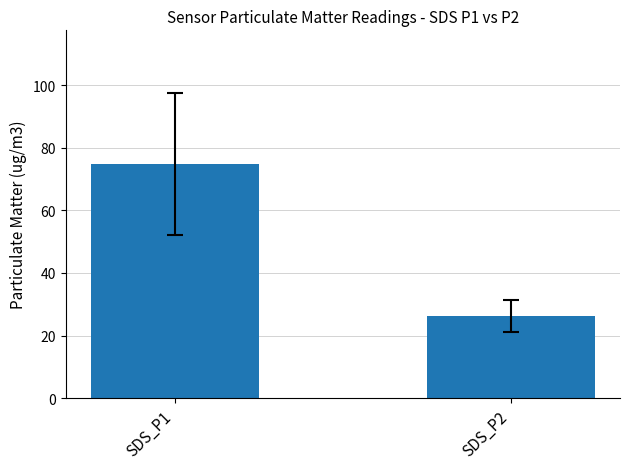

The chart shows a value of 26.1 at SDS_P2. True or false?

True